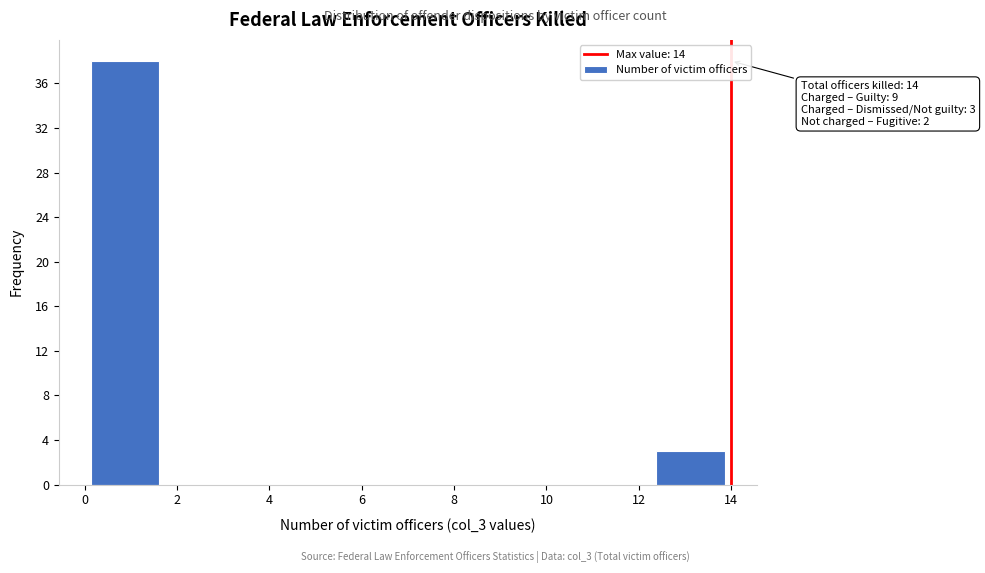

Which range on the x-axis has the tallest bar?

0.00 to 1.75